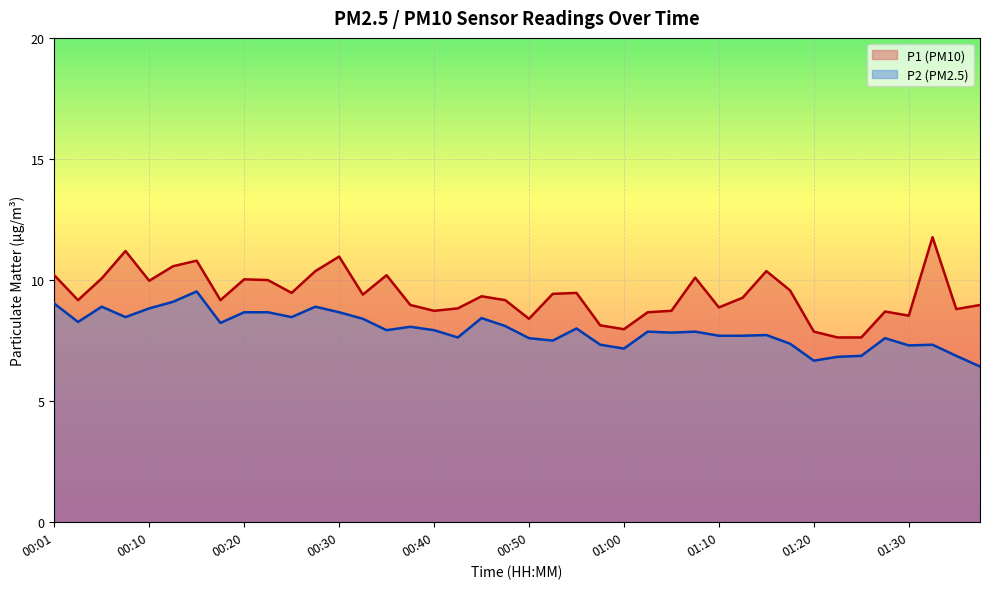

Between 37 and 22, which is larger?

37